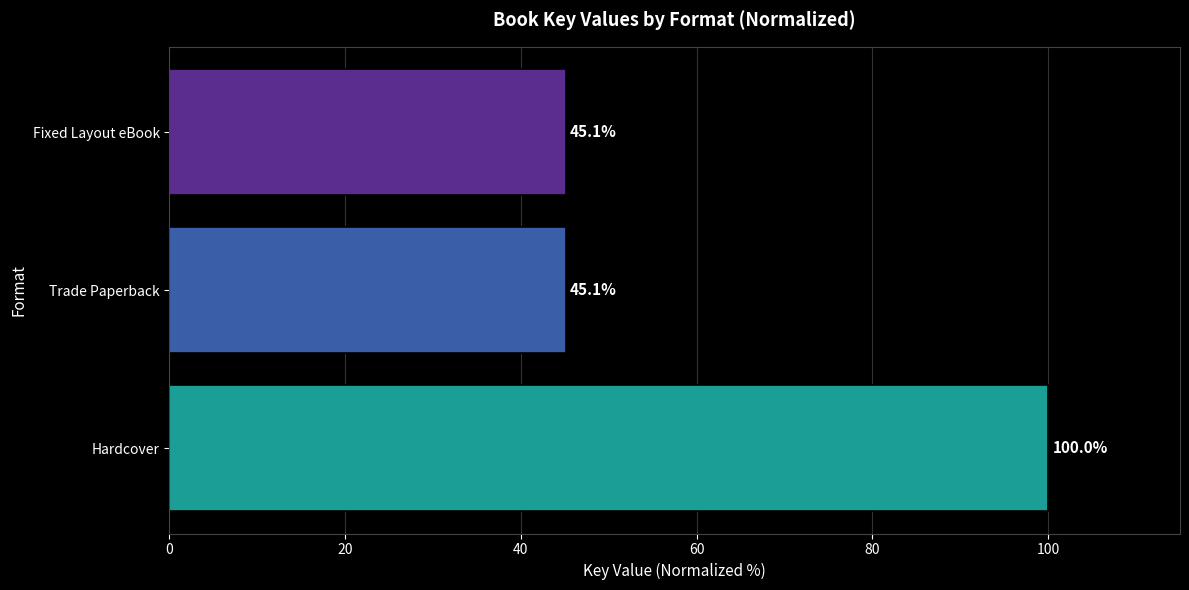

The value at Fixed Layout eBook is 45.1. True or false?

True